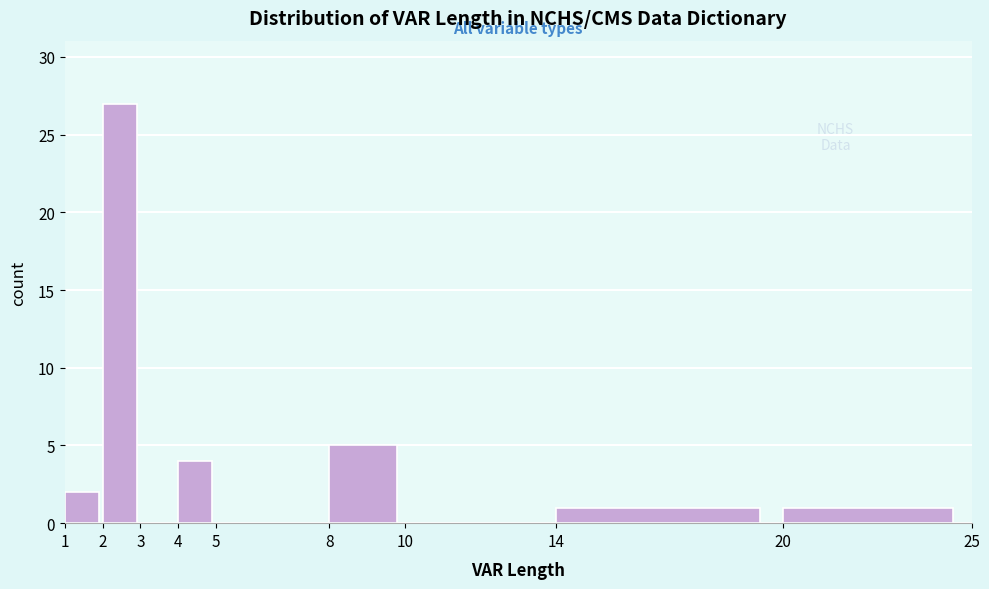

Reading left to right, transcribe this chart: for each bar, give the range it covers on the x-axis and its height. The values are not printed on the chart, so give them approximately, as read against the axis.

1 to 2: 2
2 to 3: 27
3 to 4: 0
4 to 5: 4
5 to 8: 0
8 to 10: 5
10 to 14: 0
14 to 20: 1
20 to 25: 1